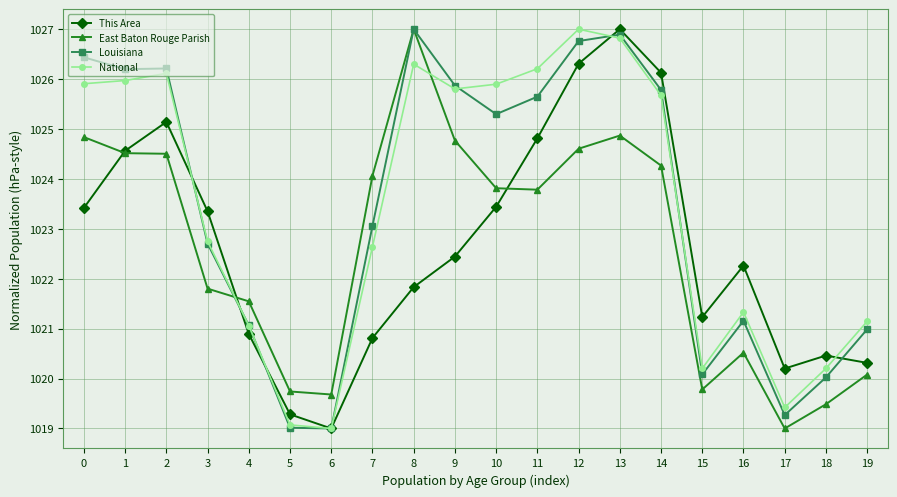

True or false: Louisiana and National intersect in this chart.

True